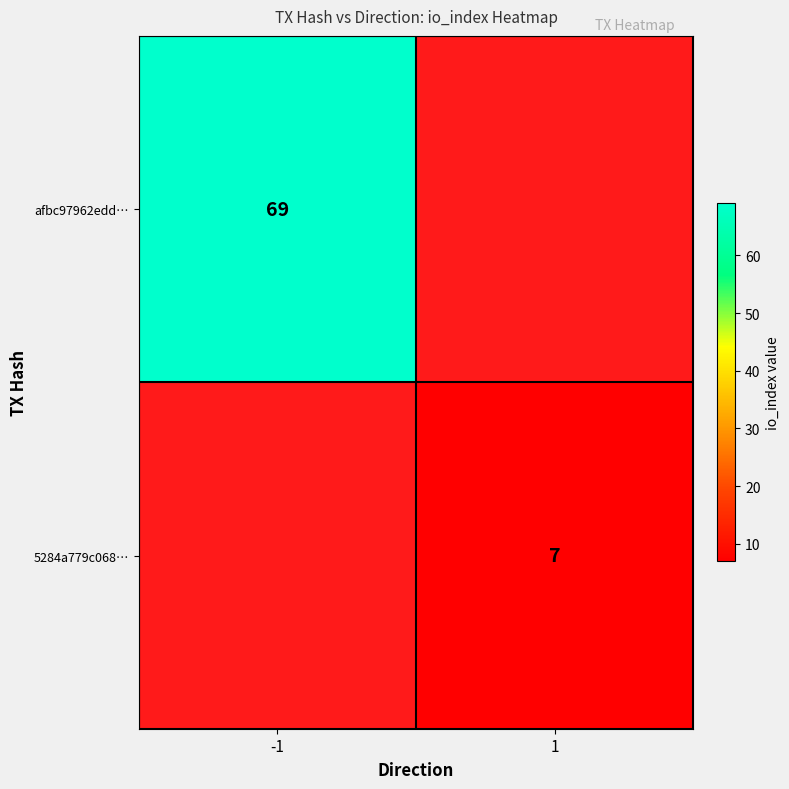

True or false: afbc97962edd… has a value of 19 at -1.

False